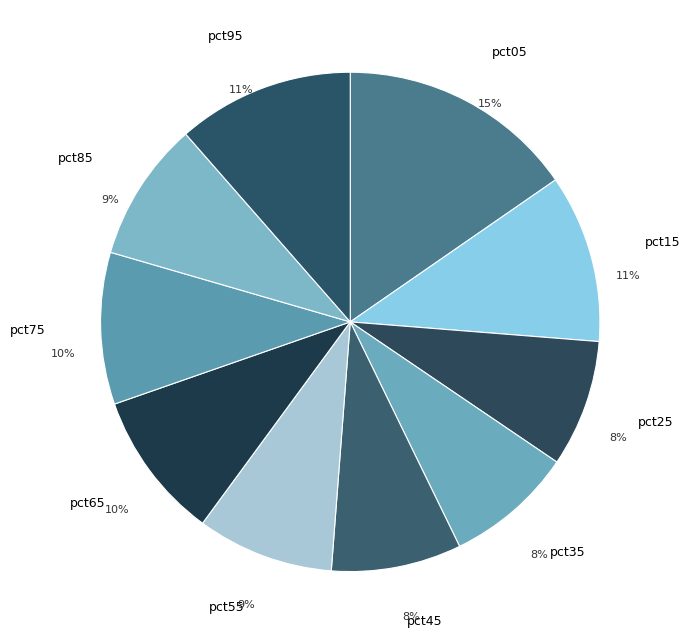

Which category has the biggest portion of the pie?

pct05